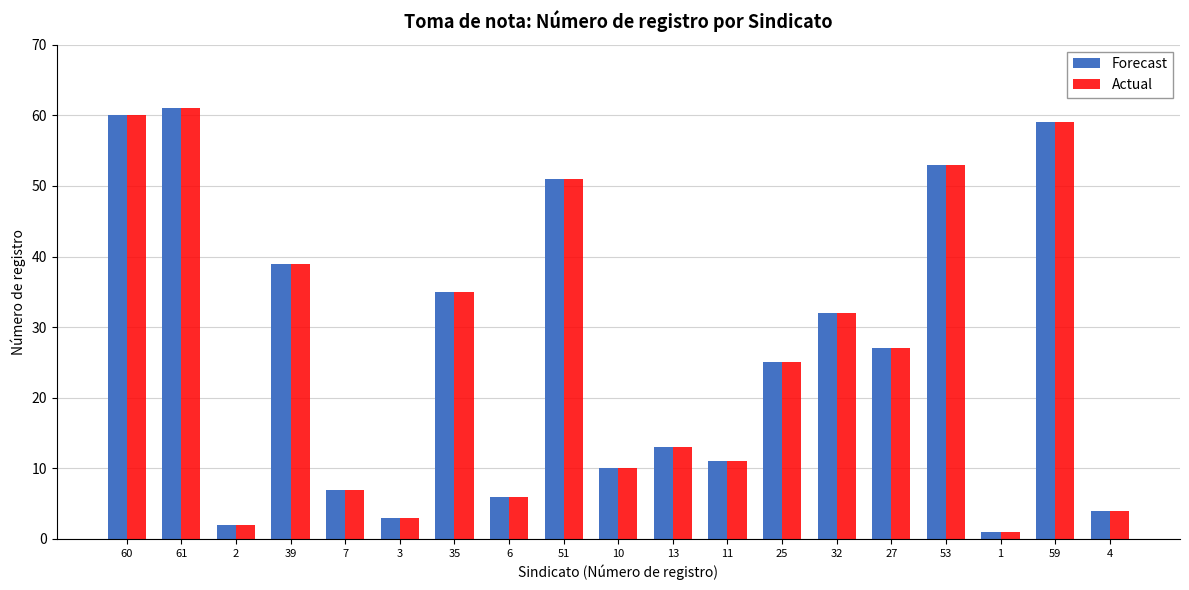

What is the label of the 14th bar from the right?

3